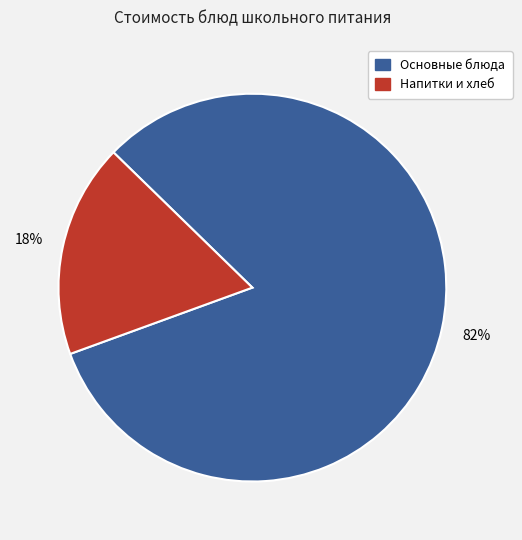

How many slices are in this pie chart?

2